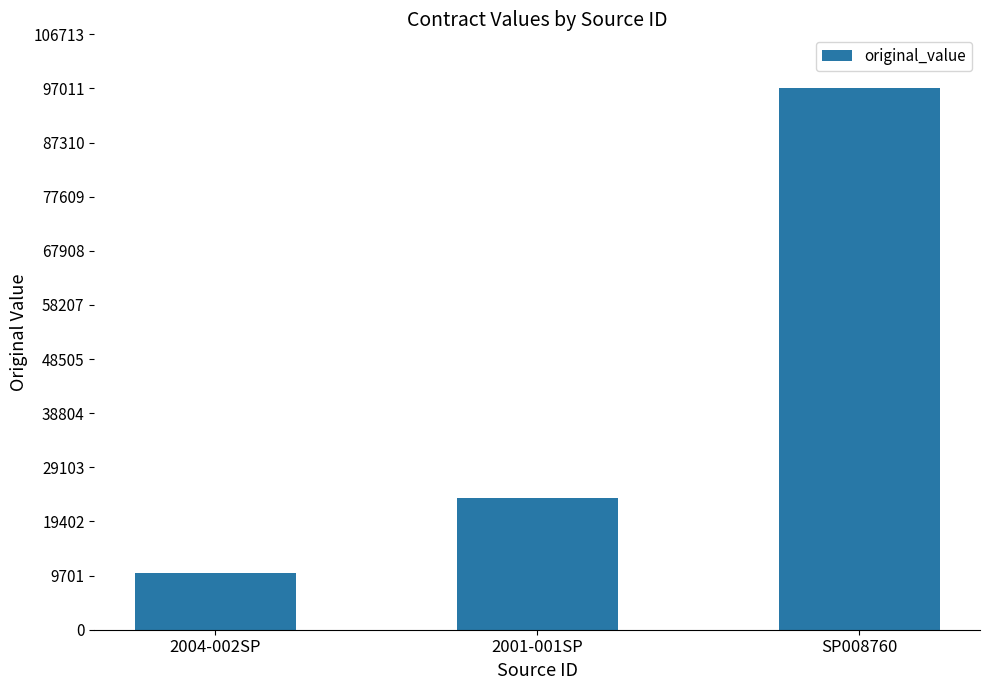

Reading left to right, list all the values displayed in this chart.

10200	23550	97012